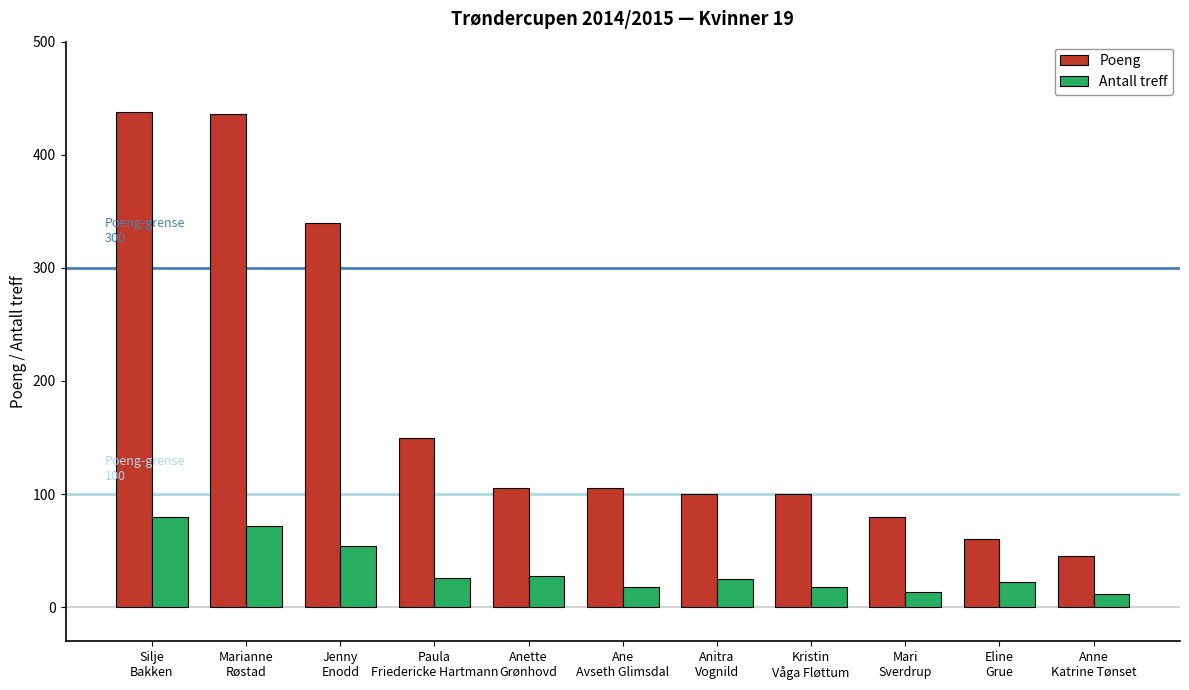

Does the chart contain any negative values?

No